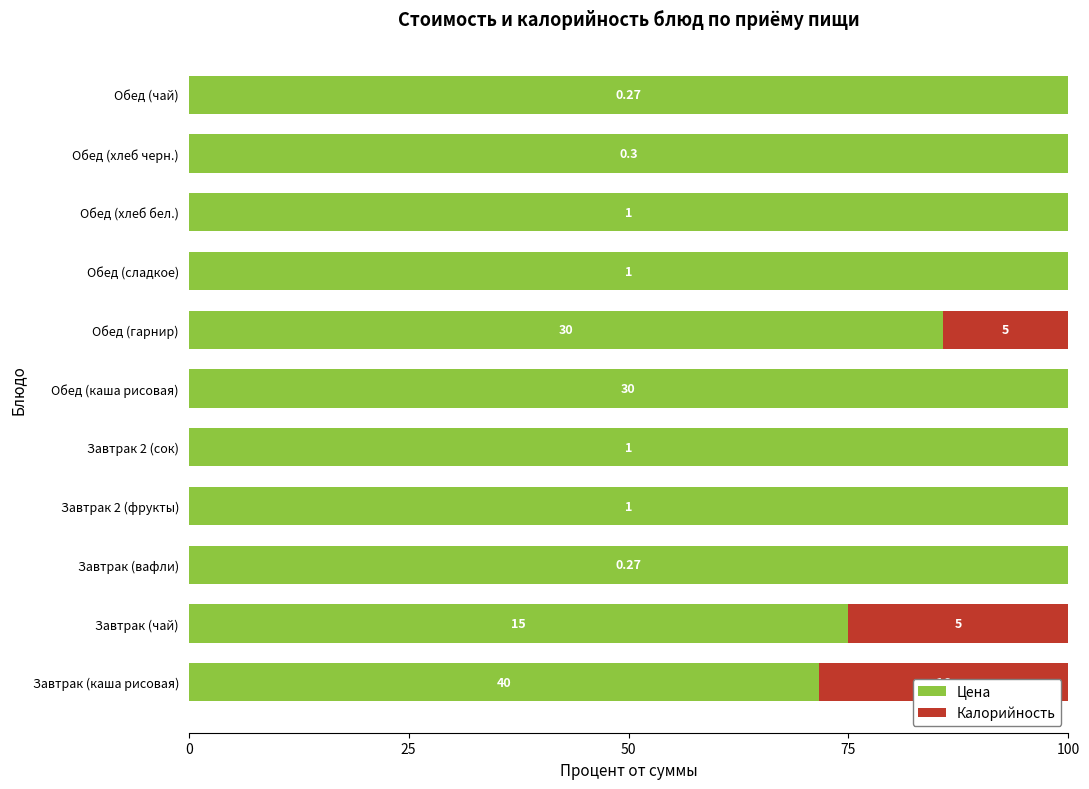

Reading left to right, transcribe all the data shown in this chart.

Цена: 71.7	75.0	100.0	100.0	100.0	100.0	85.7	100.0	100.0	100.0	100.0
Калорийность: 28.3	25.0	0.0	0.0	0.0	0.0	14.3	0.0	0.0	0.0	0.0